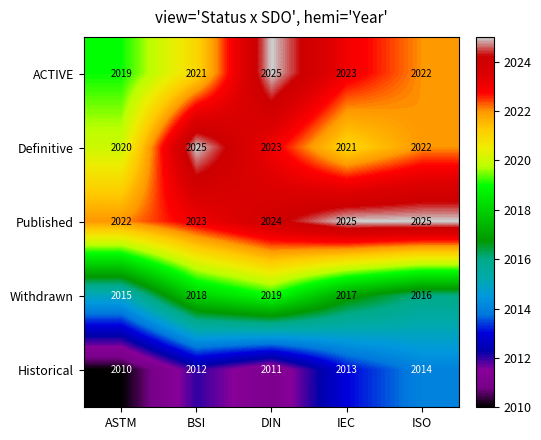

Where is Published nearest to the value 2023?

BSI